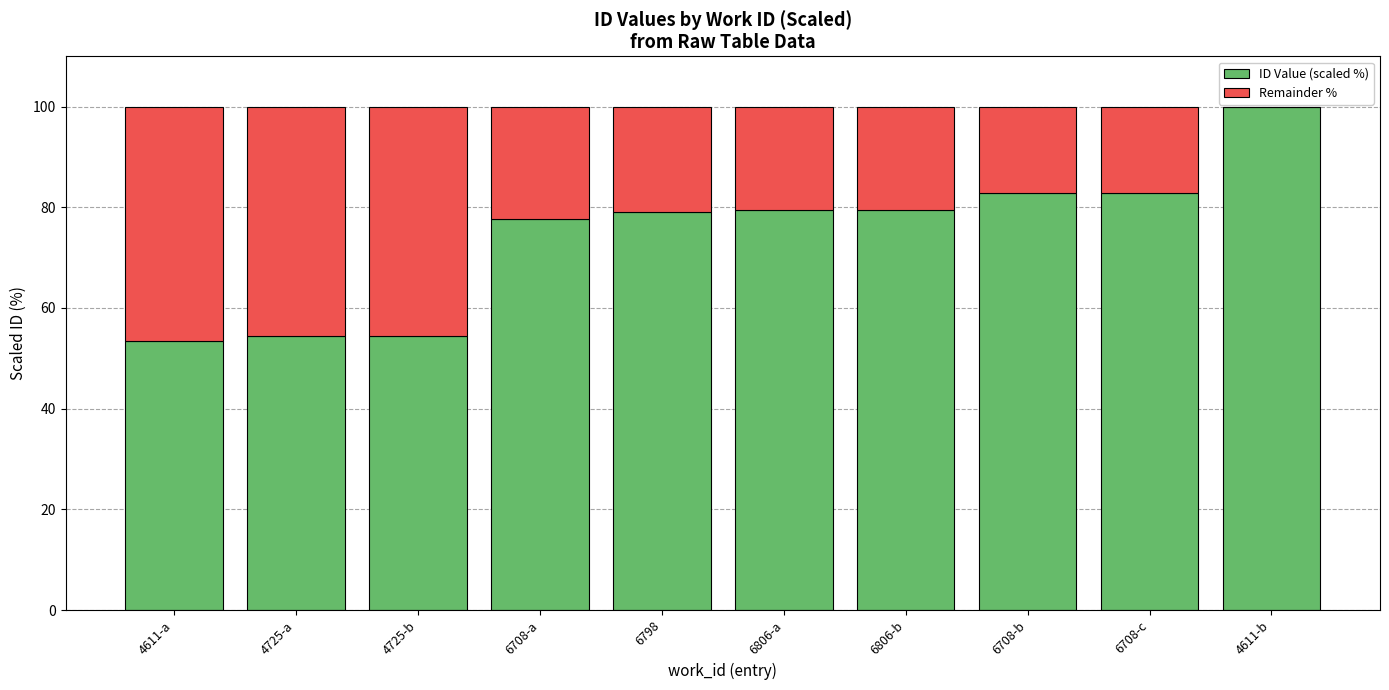

Is it true that ID Value (scaled %) equals 54.3 at 4725-b?

True